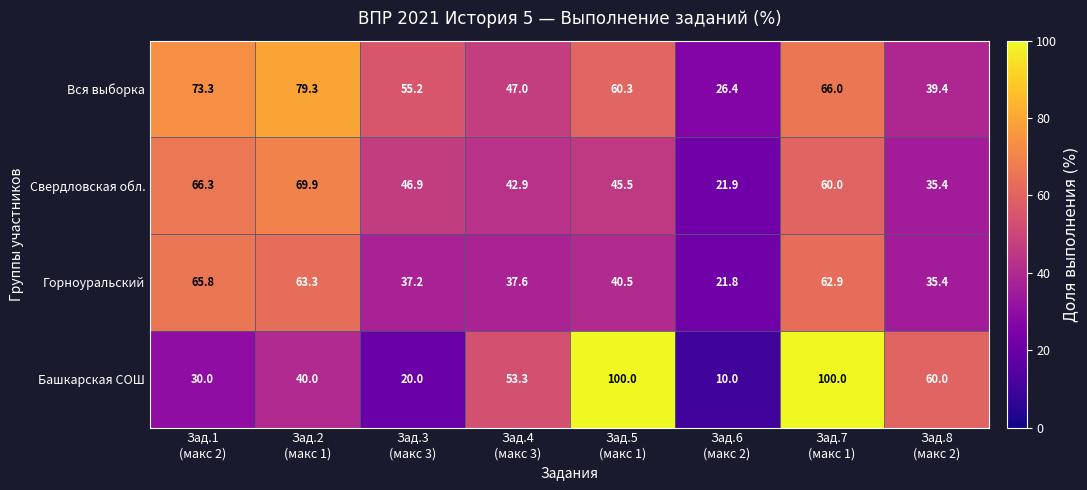

Which series has the widest spread of values?

Башкарская СОШ